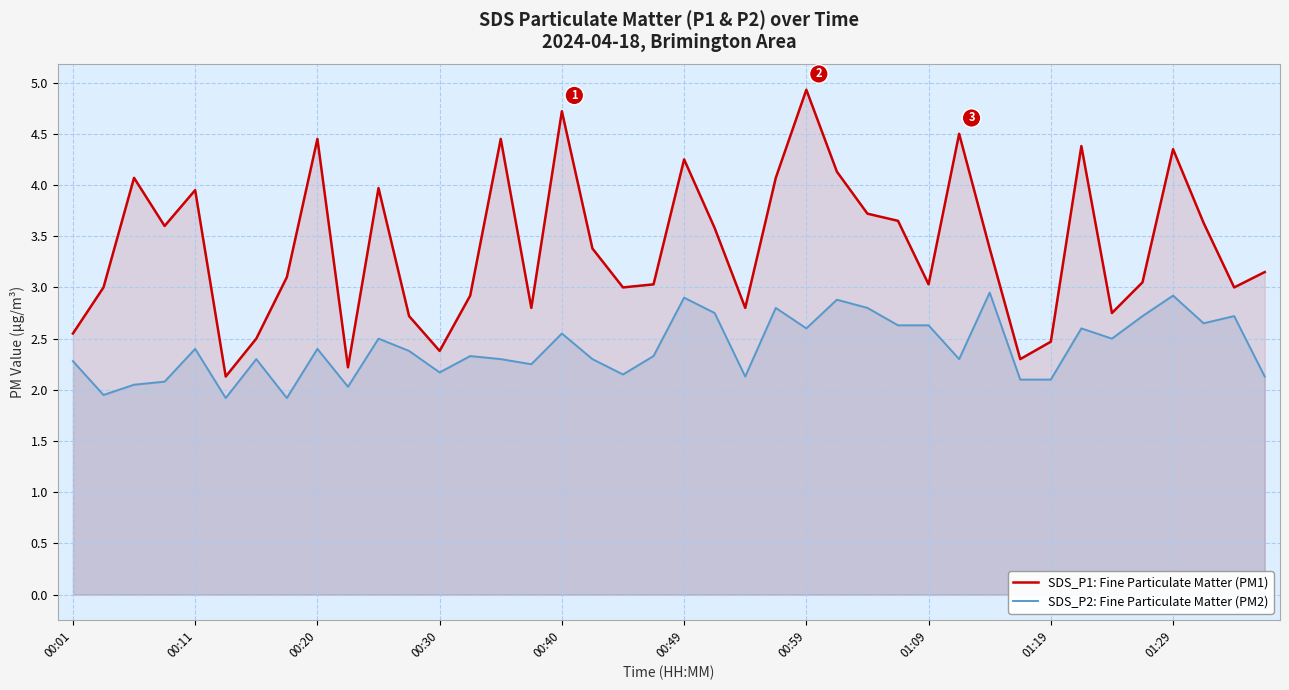

What is the difference between the SDS_P1 values at 18 and 29?

1.5